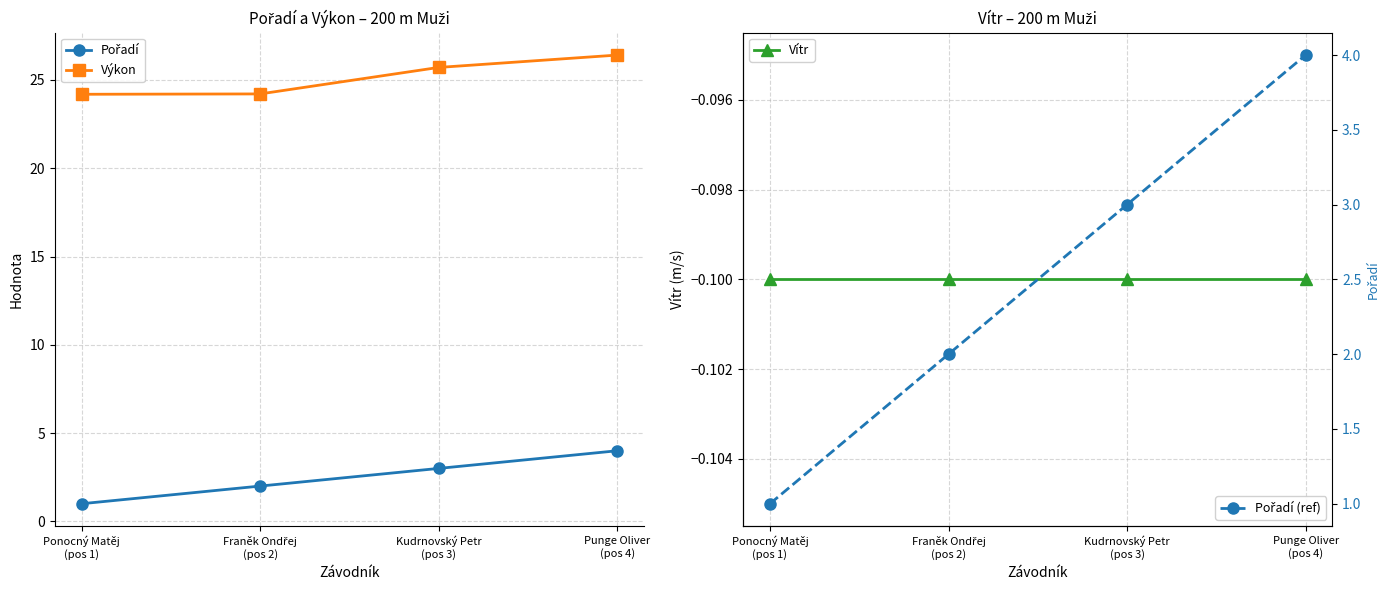

At which category is the sum across all series the highest?

Punge Oliver
(pos 4)